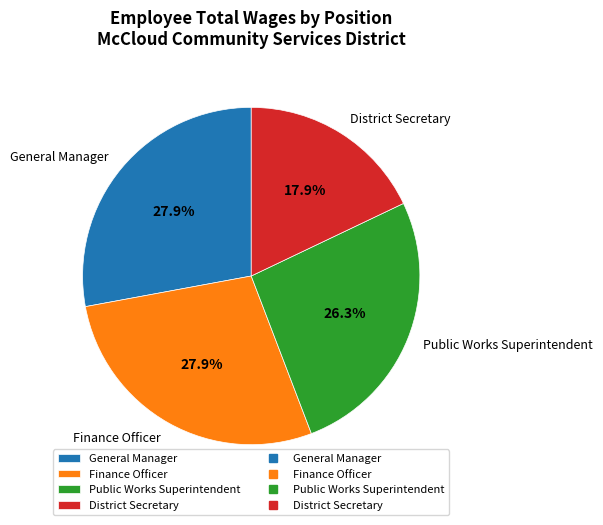

What portion of the pie excludes Finance Officer?

72.1%